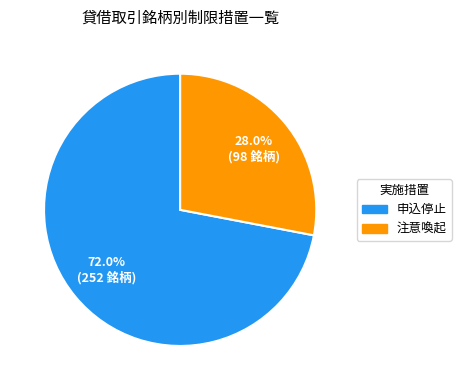

Is it true that 注意喚起 is 17% of the pie?

False